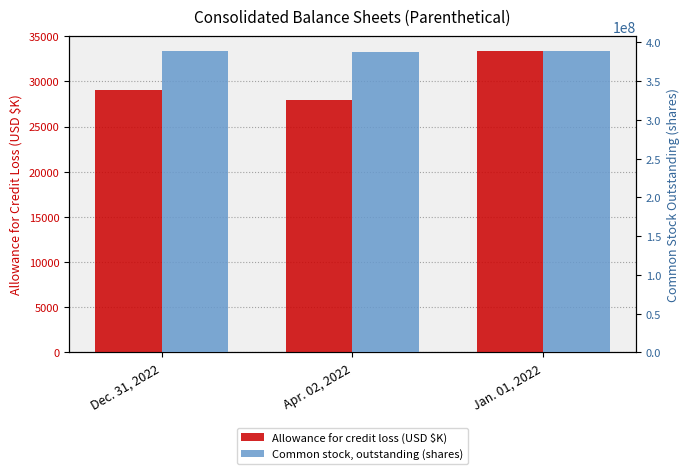

Between Dec. 31, 2022 and Apr. 02, 2022, which is larger?

Dec. 31, 2022